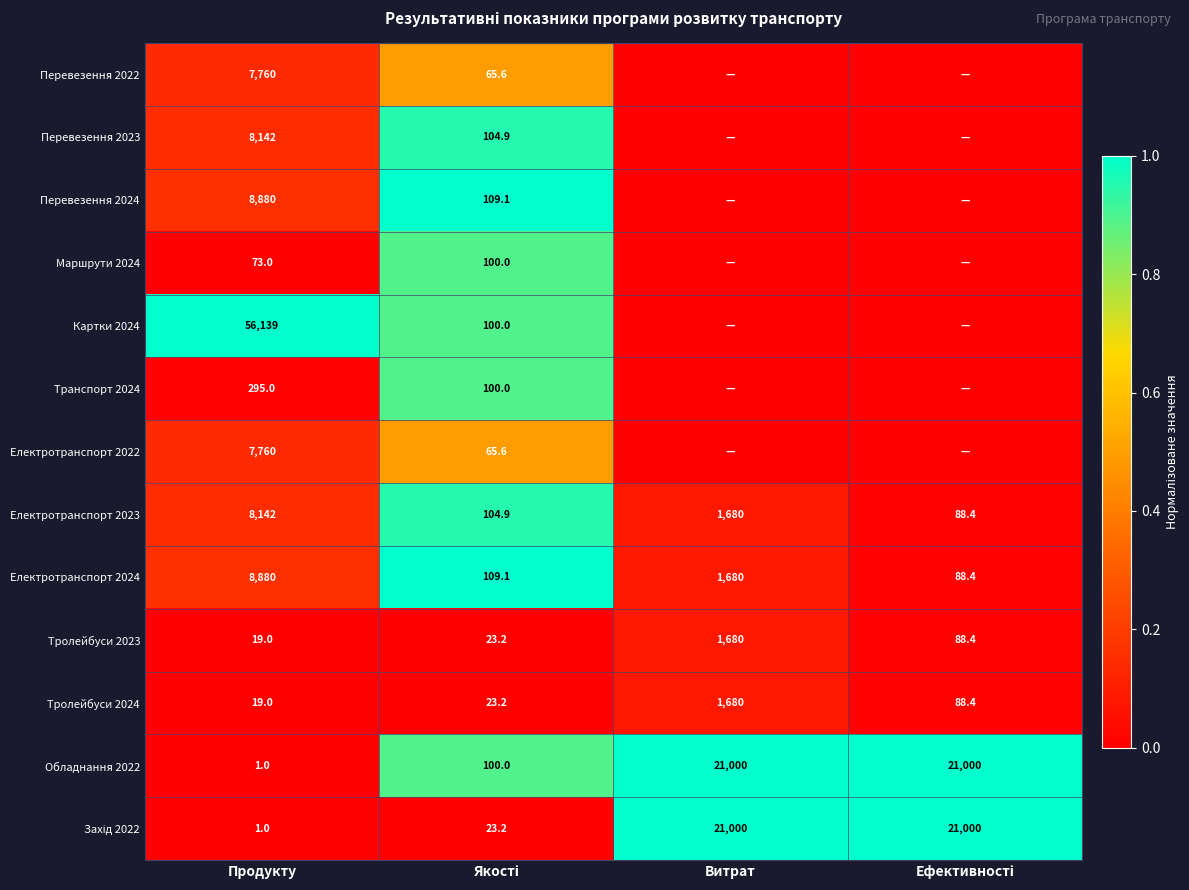

Between Ефективності and Продукту, which is larger?

Продукту